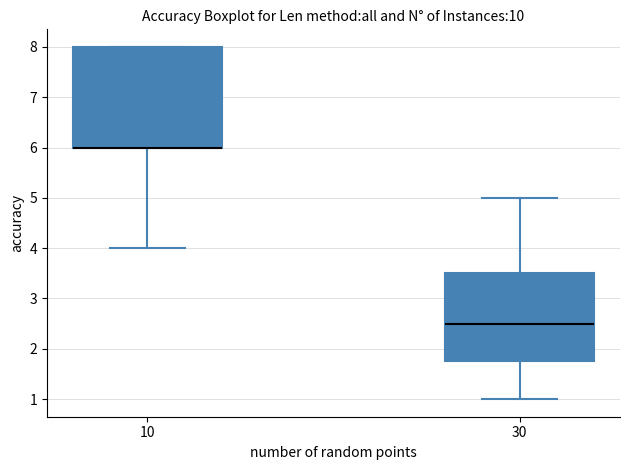

Reading left to right, transcribe this box plot: for each box, give where its median line is, the range the box spans, and where its two whiskers end, as read against the y-axis. The values are not printed on the chart, so give them approximately, as read against the axis.

10: median 6.0 (drawn on the box's lower edge), box 6.0 to 8.0, whiskers 4.0 to 8.0
30: median 2.5, box 1.8 to 3.5, whiskers 1.0 to 5.0